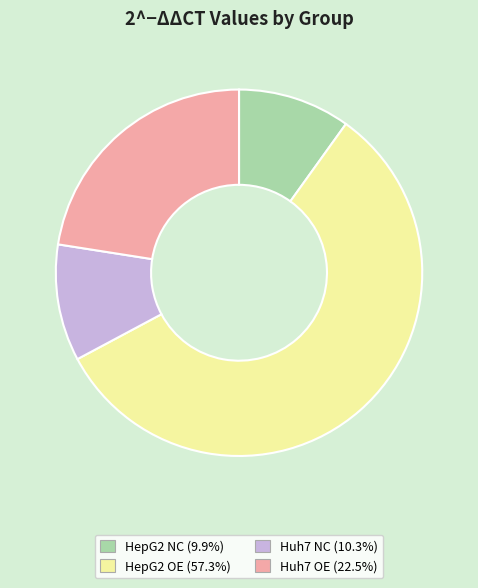

Is there a majority slice in this chart?

Yes